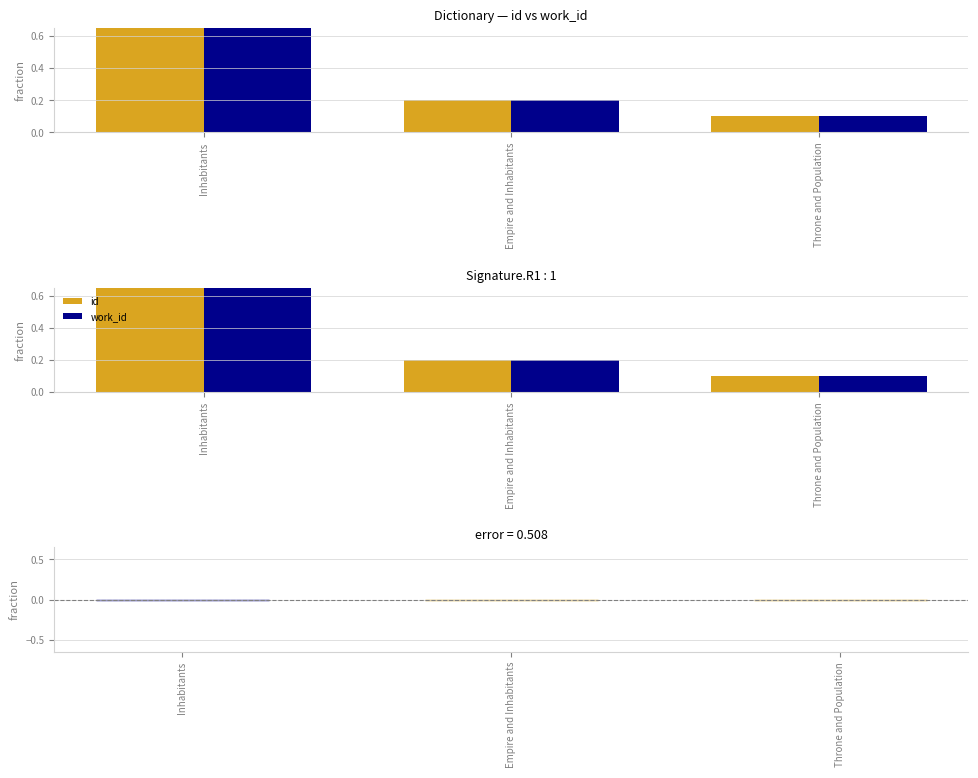

At Empire and Inhabitants, list the series in order from largest to smallest.

id, work_id, id - work_id